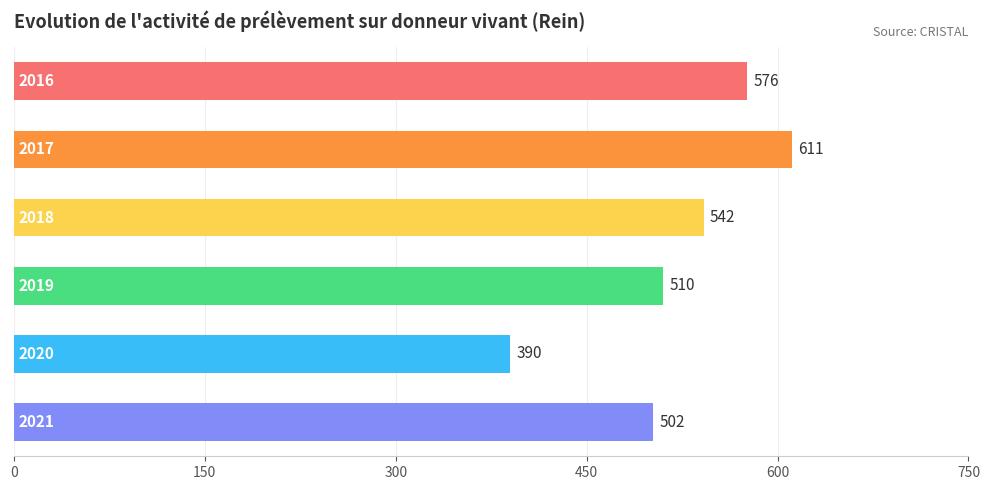

What is the value of the 1st bar from the top?

576